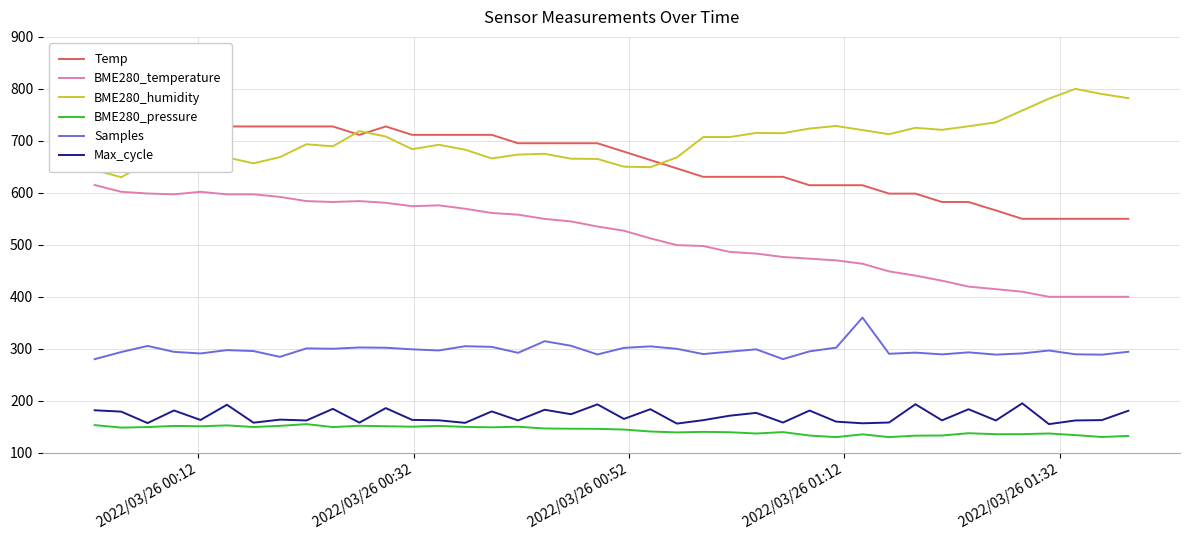

Which series ends up on top after the final intersection of BME280_humidity and Temp?

BME280_humidity